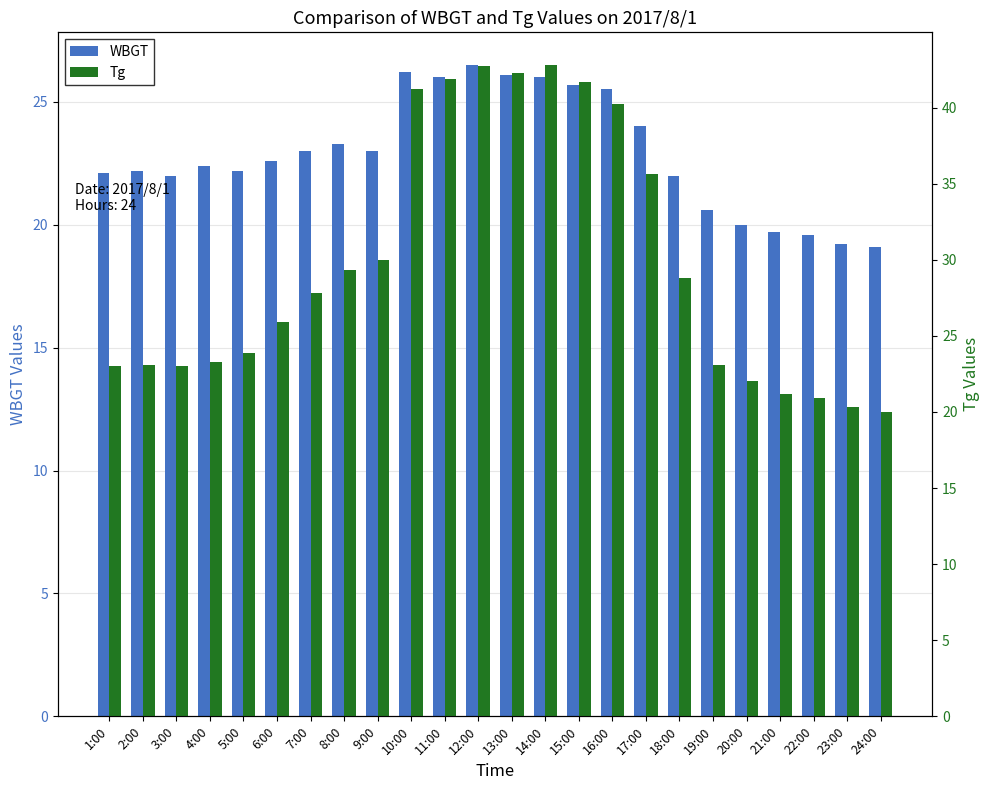

How many bars are there in total?

48